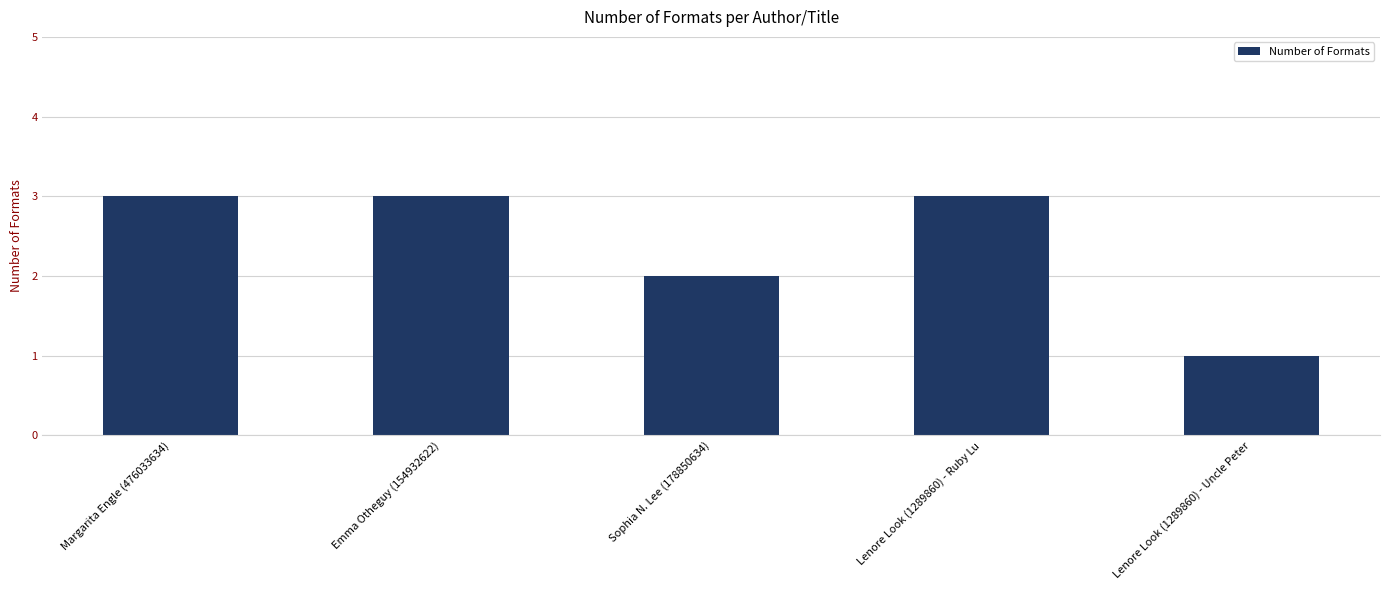

Is it true that the value at Margarita Engle (476033634) is 1?

False